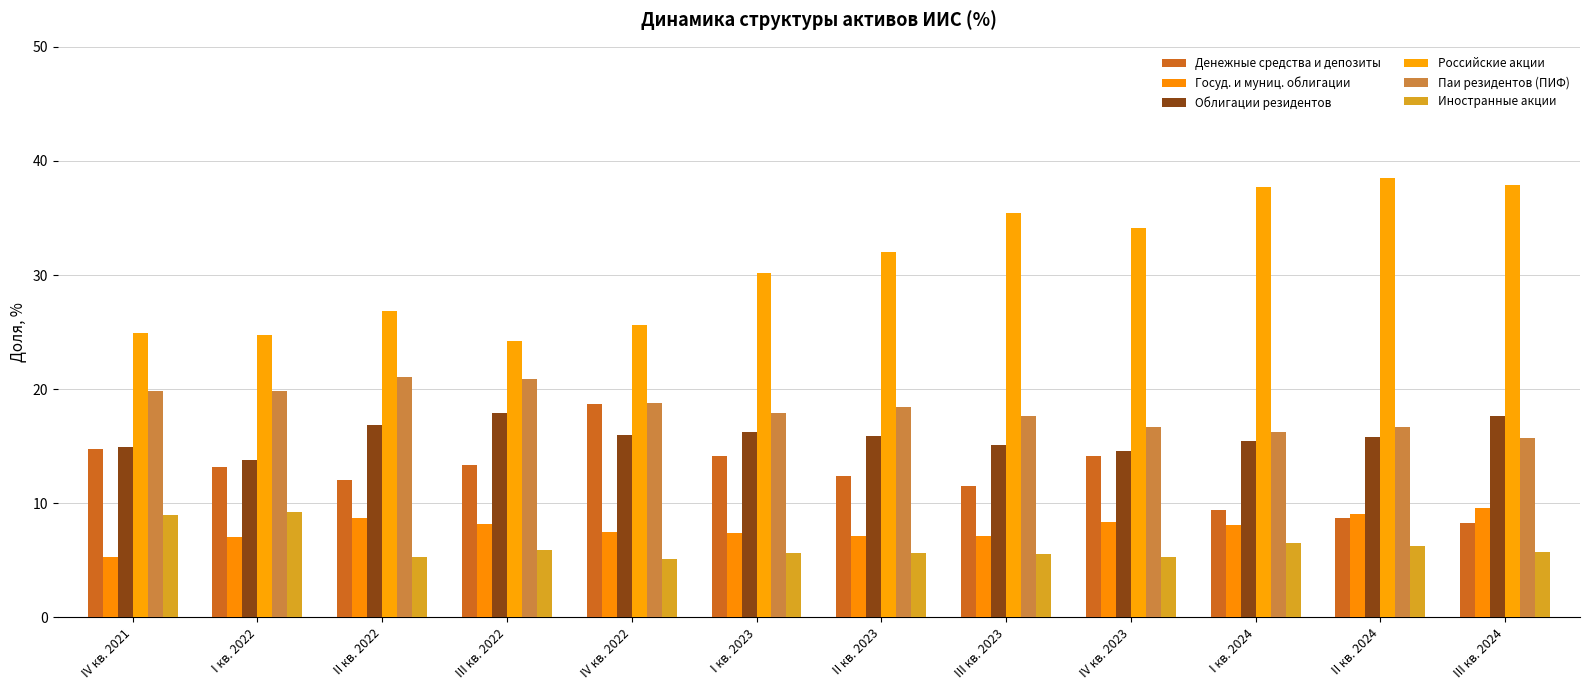

What is the smallest value displayed?

5.1